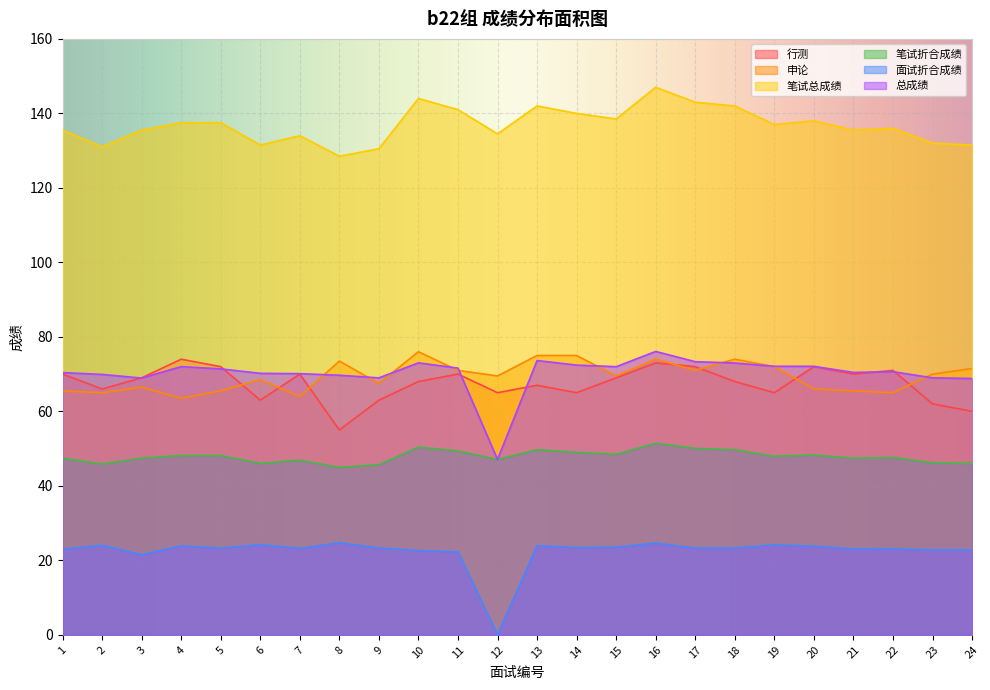

What is the value of the 行测 point at the 10th from the left?

68.0